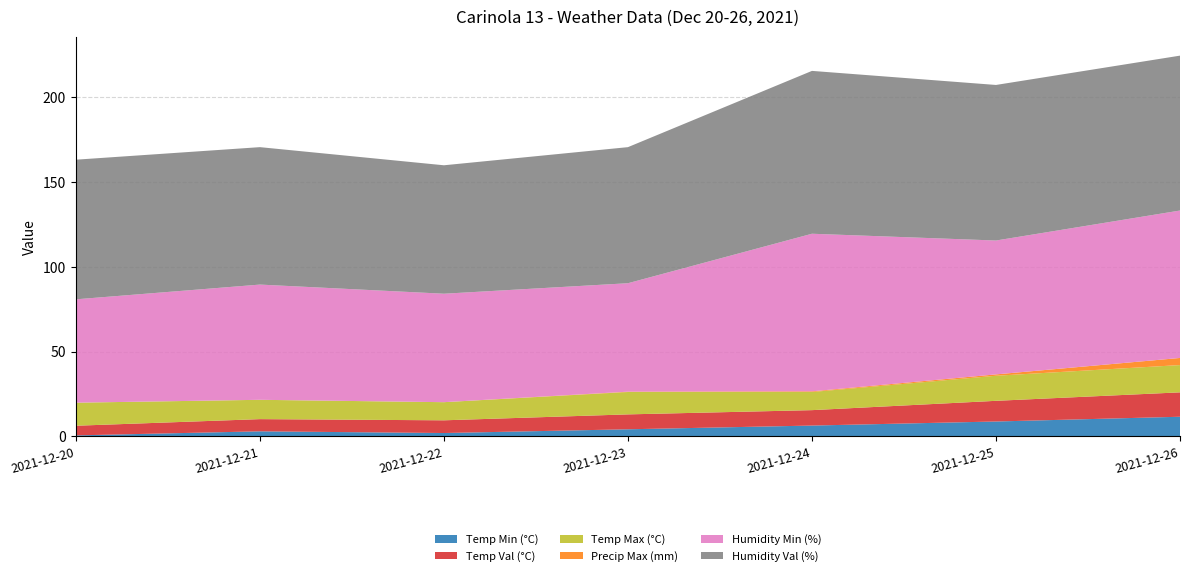

Reading right to left, what are all the values shown in this chart?

Temp Min (°C): 2021-12-26=11.5	2021-12-25=8.7	2021-12-24=6.3	2021-12-23=4.1	2021-12-22=1.9	2021-12-21=2.9	2021-12-20=0.5
Temp Val (°C): 2021-12-26=14.4	2021-12-25=12.2	2021-12-24=9.1	2021-12-23=8.8	2021-12-22=7.5	2021-12-21=7.2	2021-12-20=5.7
Temp Max (°C): 2021-12-26=16.1	2021-12-25=14.8	2021-12-24=10.7	2021-12-23=13.2	2021-12-22=10.7	2021-12-21=11.4	2021-12-20=13.6
Precip Max (mm): 2021-12-26=4.2	2021-12-25=0.8	2021-12-24=0.4	2021-12-23=0.2	2021-12-22=0.0	2021-12-21=0.0	2021-12-20=0.0
Humidity Min (%): 2021-12-26=87.0	2021-12-25=79.0	2021-12-24=93.0	2021-12-23=64.0	2021-12-22=64.0	2021-12-21=68.0	2021-12-20=61.0
Humidity Val (%): 2021-12-26=91.4	2021-12-25=91.8	2021-12-24=96.1	2021-12-23=80.3	2021-12-22=75.8	2021-12-21=81.1	2021-12-20=82.4